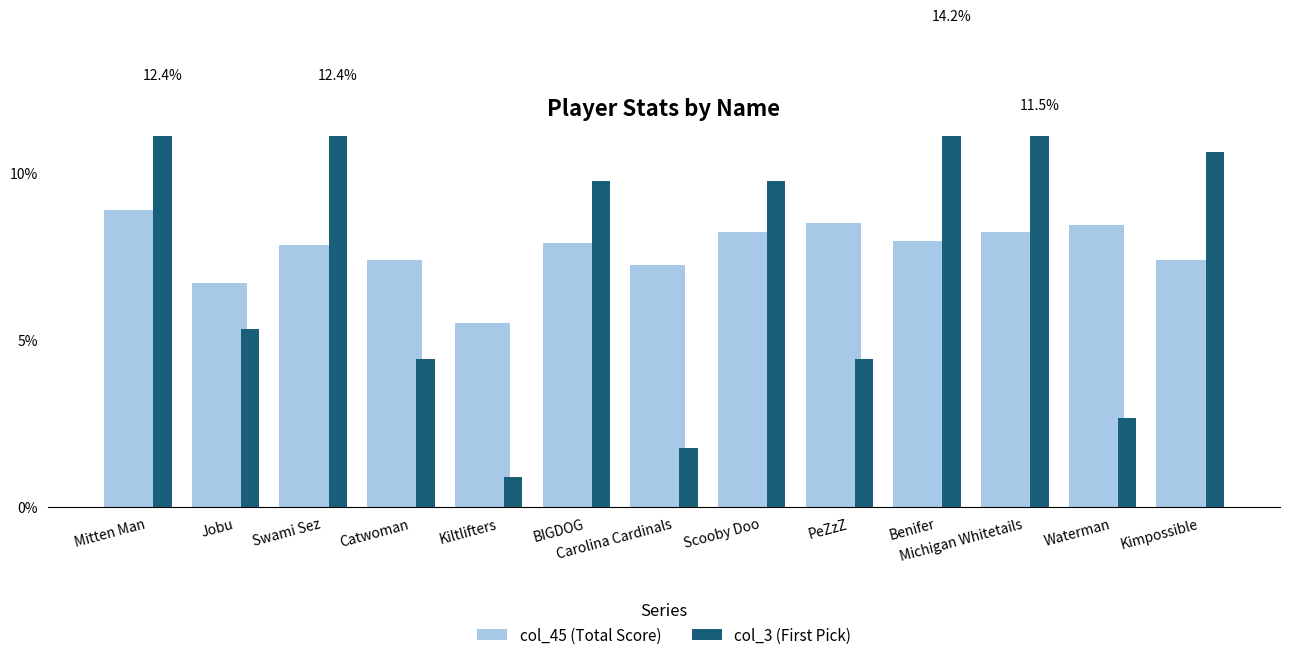

What is the maximum value shown in the chart?

14.2